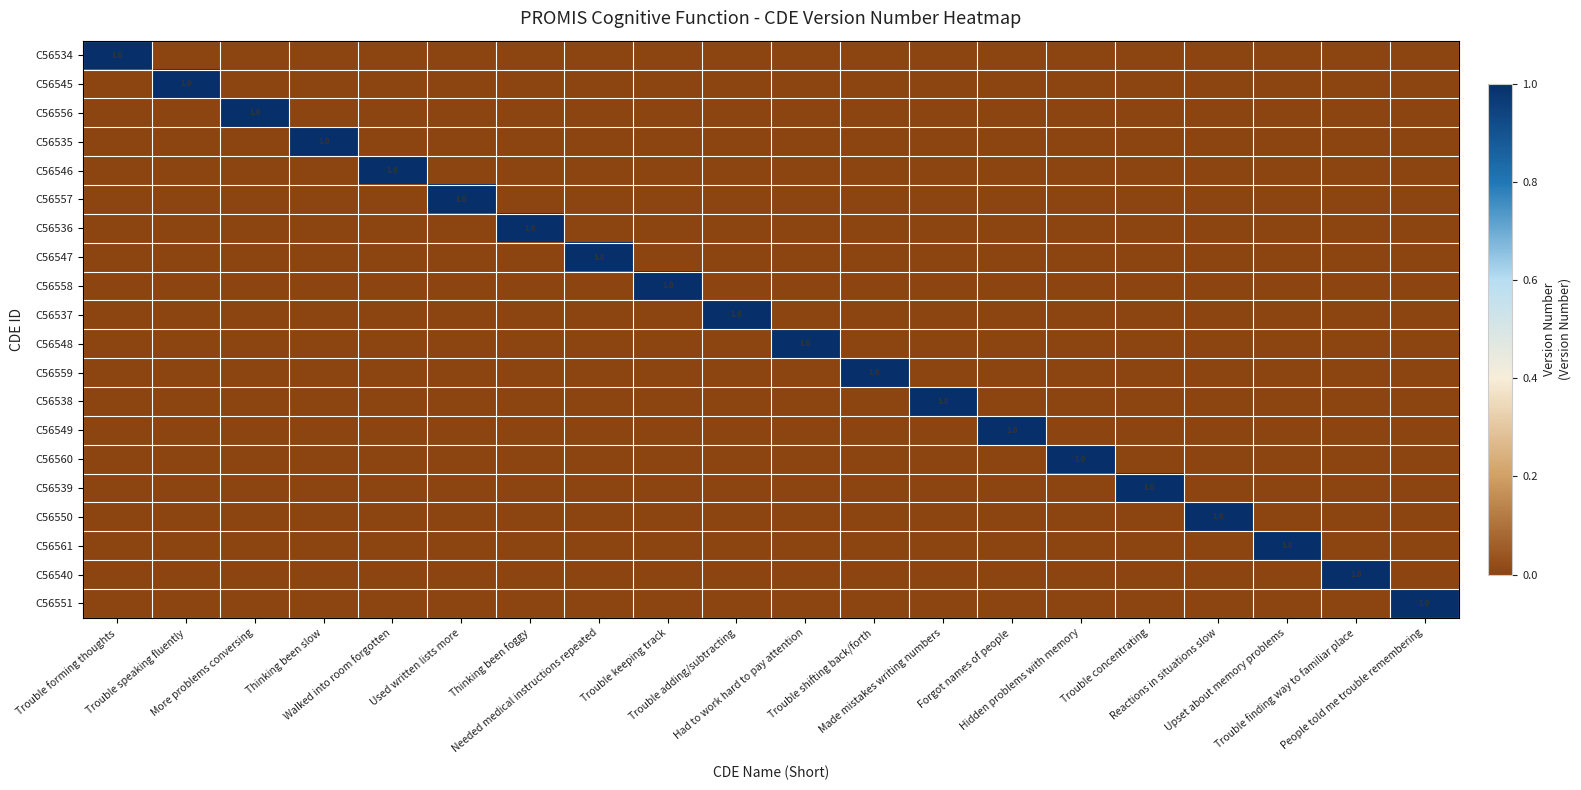

At which label does C56547 reach its peak?

Needed medical instructions repeated